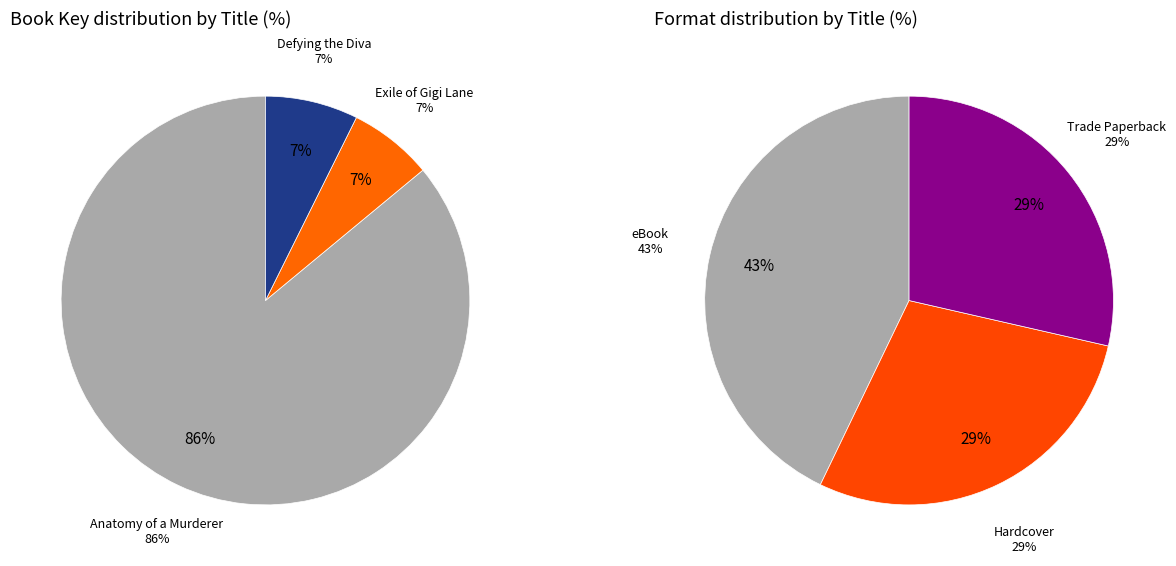

Count the number of slices in the pie.

3